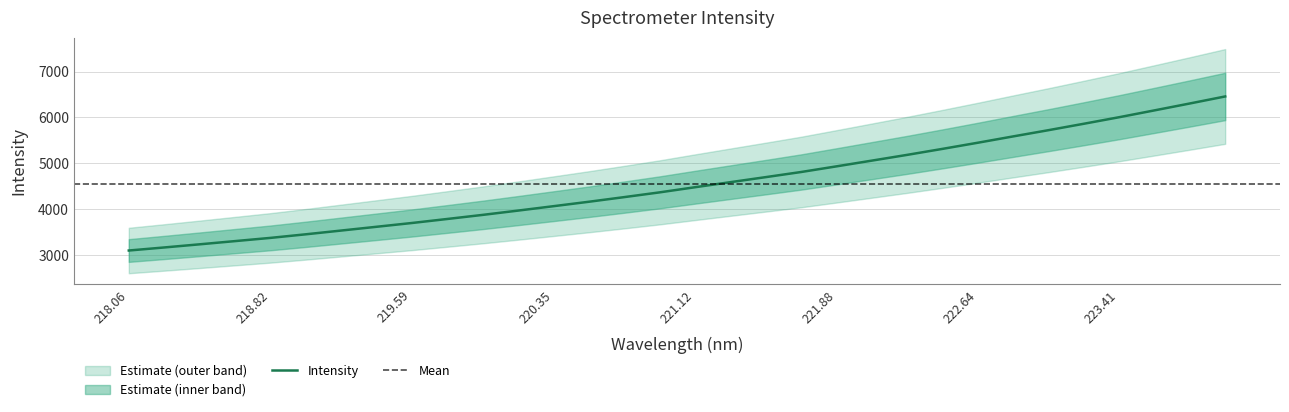

At which label is the value closest to 4778?

221.6902